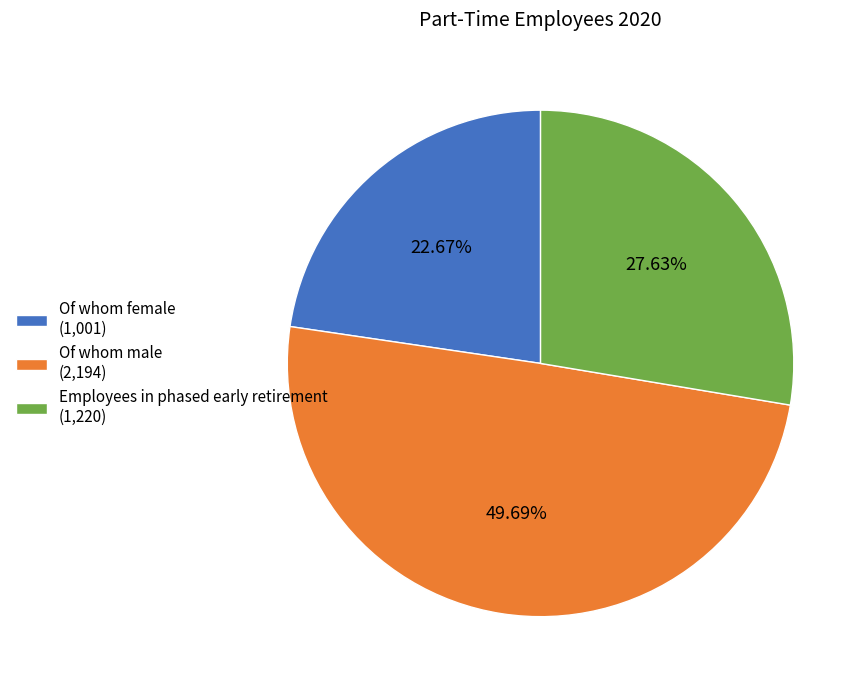

Approximately how many times larger is the value at Employees in phased early retirement (1,220) compared to Of whom female (1,001)?

1.2